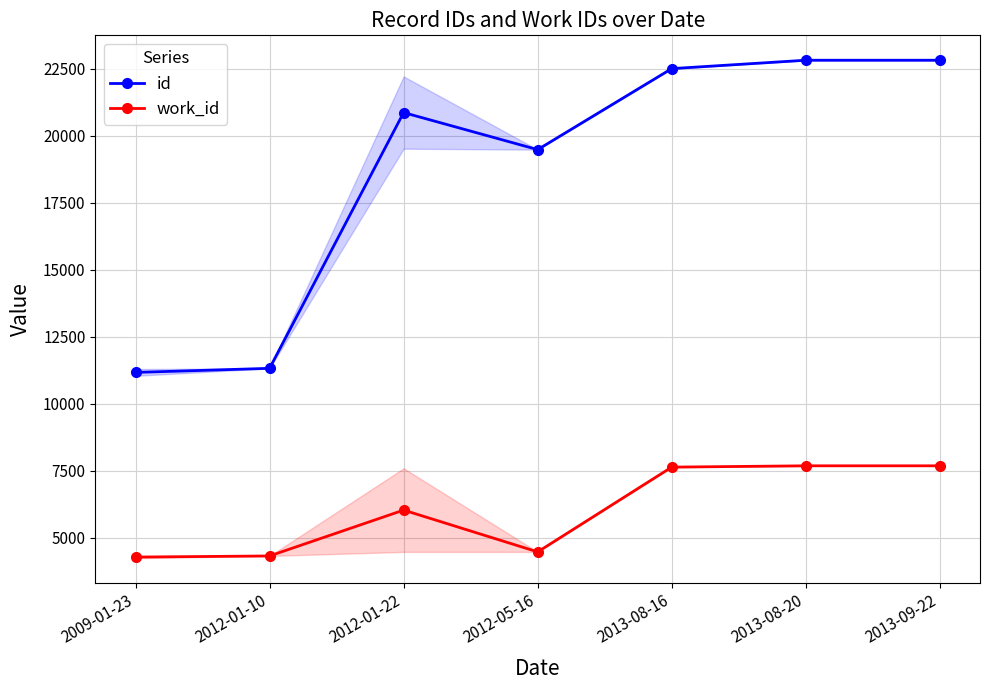

How many lines are shown in the chart?

2